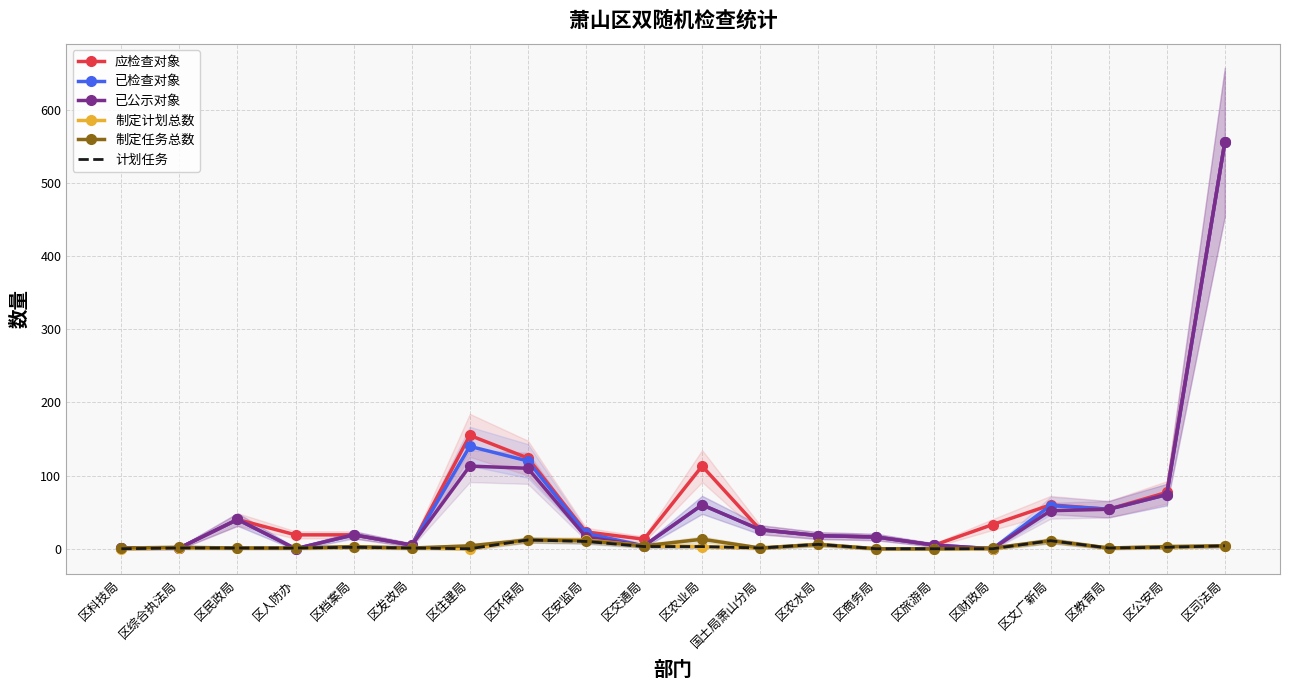

What are all the series names shown in the legend?

应检查对象, 已检查对象, 已公示对象, 制定计划总数, 制定任务总数, 计划任务